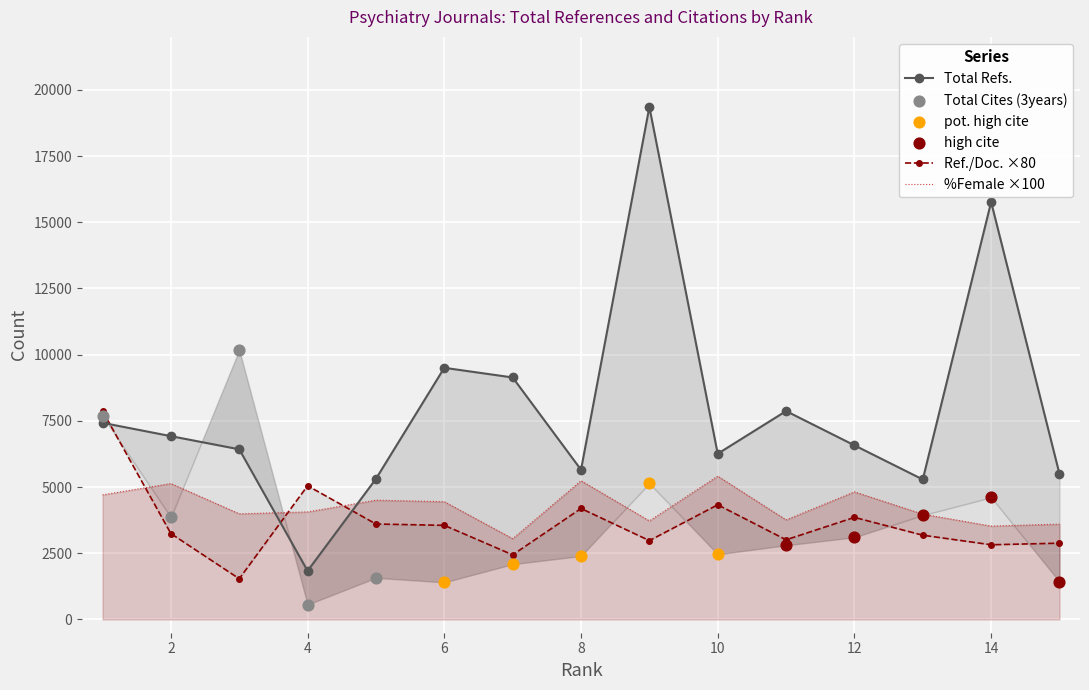

Which series reaches the maximum Y coordinate?

Total Refs.